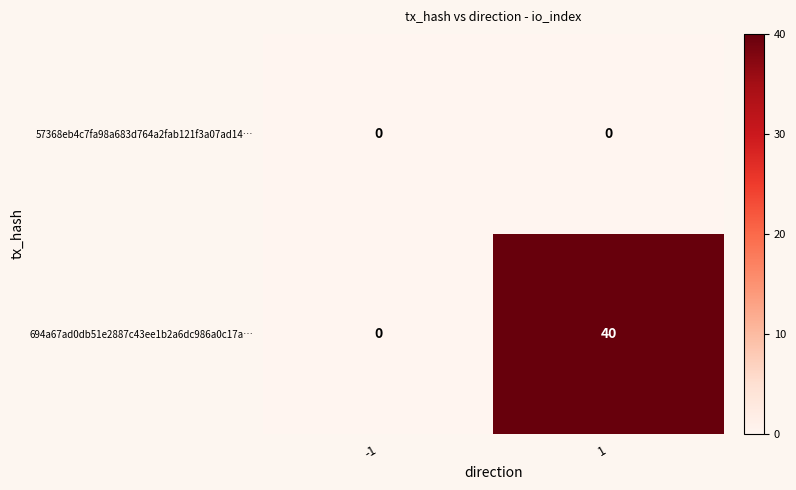

What is the highest value of the 694a67ad0db51e2887c43ee1b2a6dc986a0c17a… series?

40